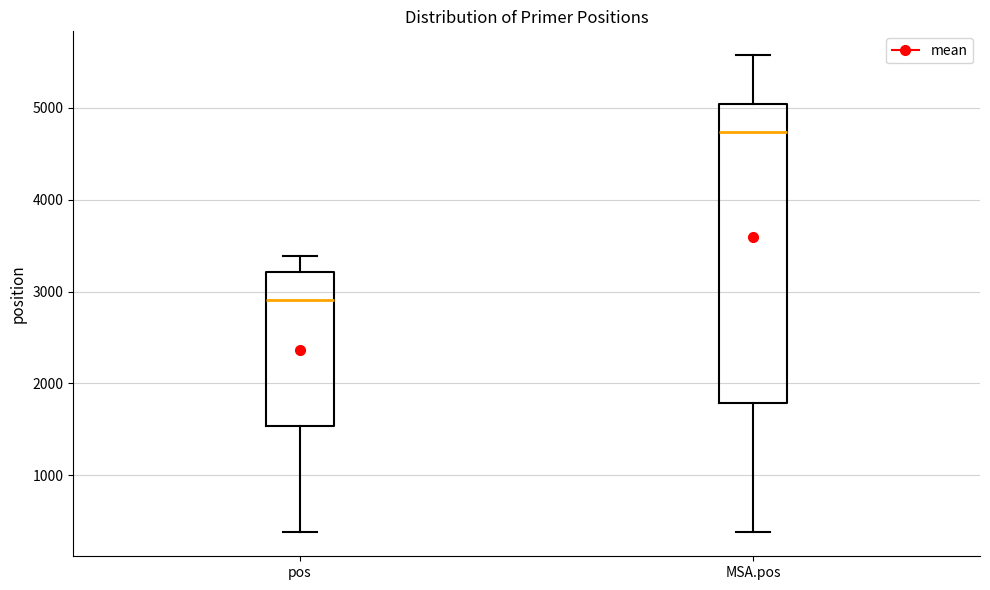

Where does the lower whisker of the box for MSA.pos end on the y-axis? The values are not printed on the chart, so give them approximately, as read against the axis.

400